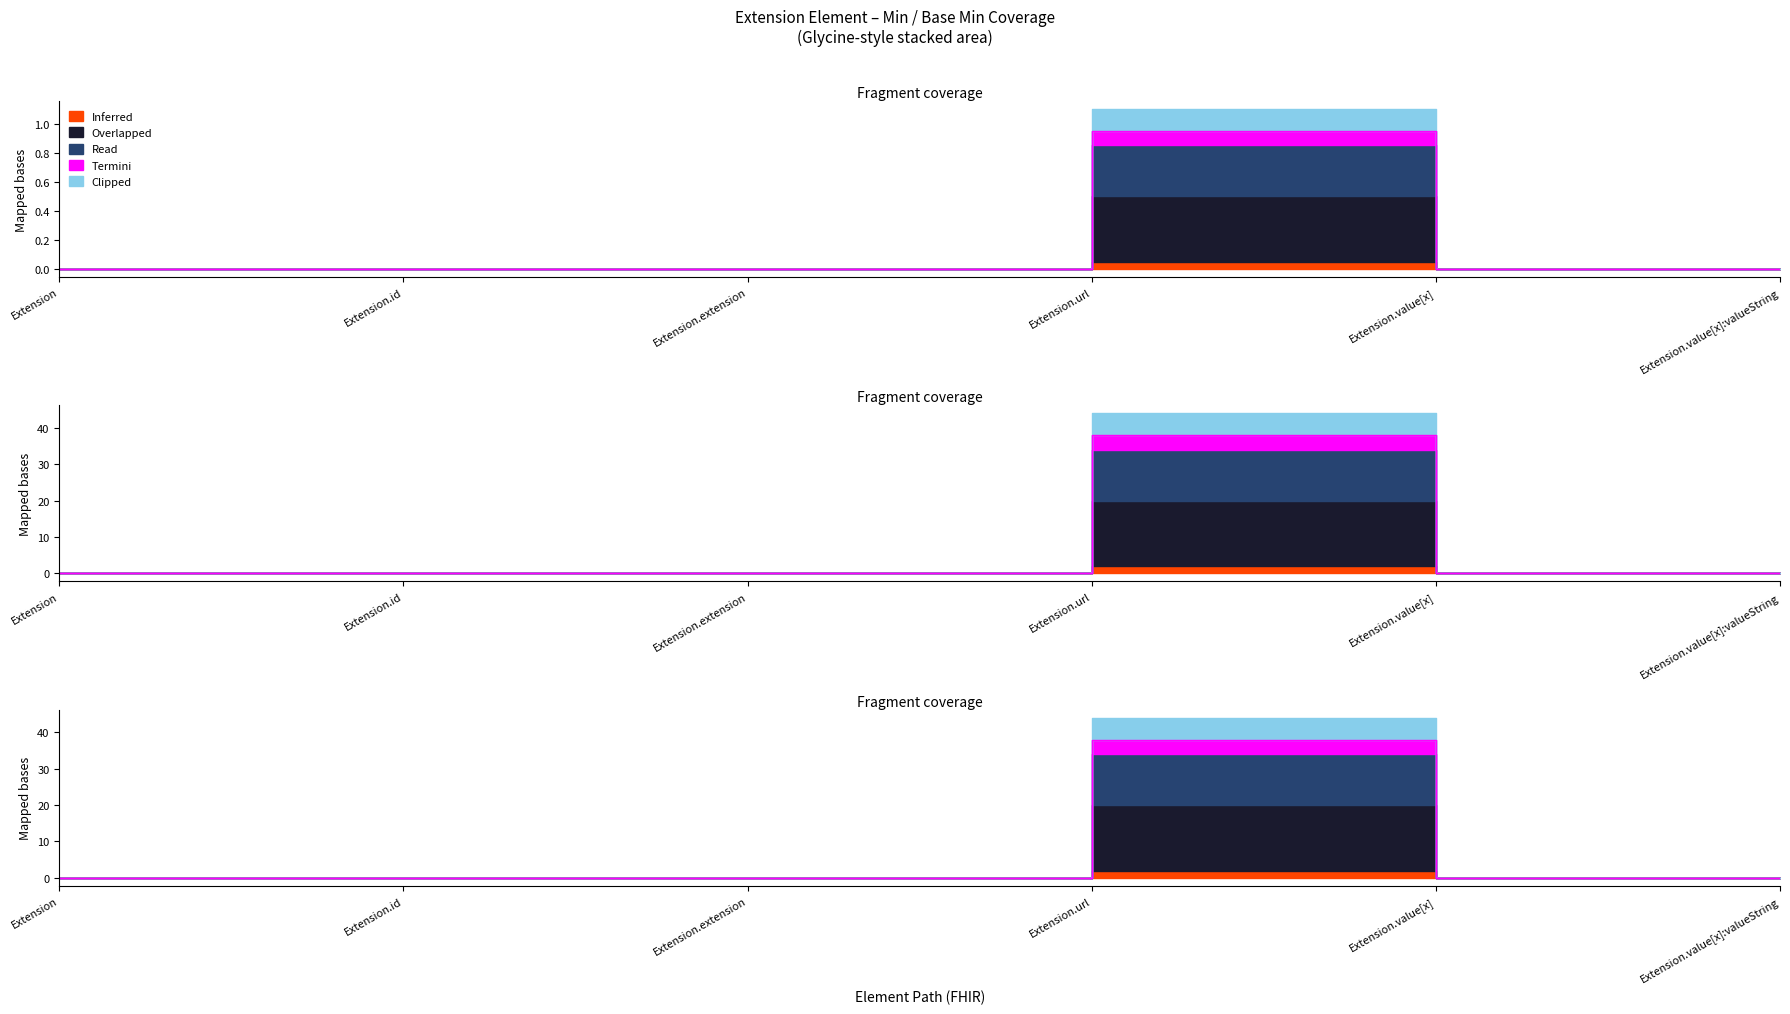

Reading left to right, extract all data points from this chart.

Min: 0.0	0.0	0.0	0.9	0.0	0.0
Base Min: 0.0	0.0	0.0	38.0	0.0	0.0